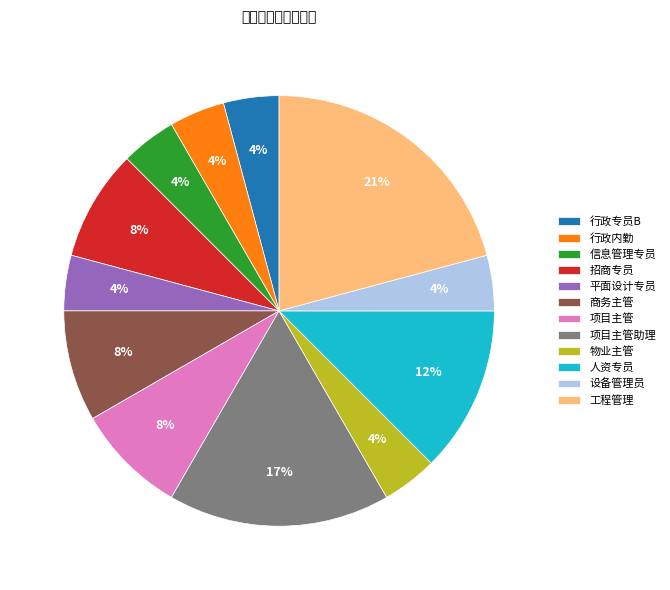

To the nearest percent, what is the difference between the 商务主管 and 行政专员B slice percentages?

4%